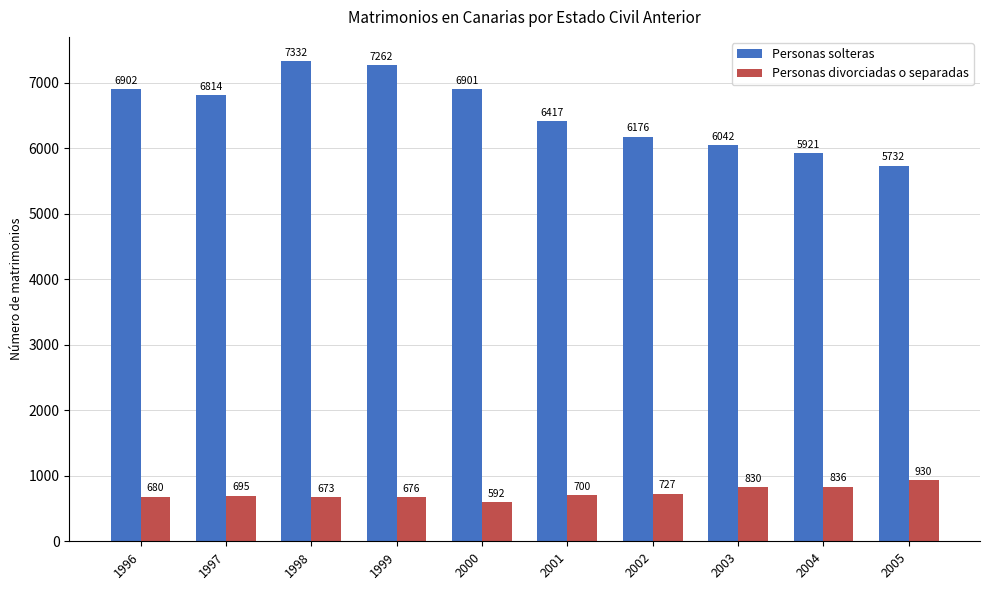

What is the value of the Personas divorciadas o separadas bar at the 1st from the left?

680